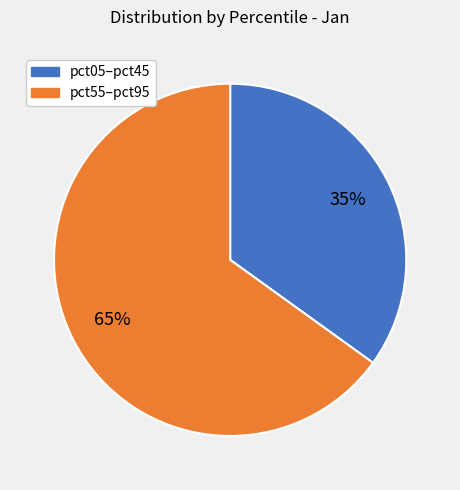

To the nearest percent, what is the average slice percentage?

50%